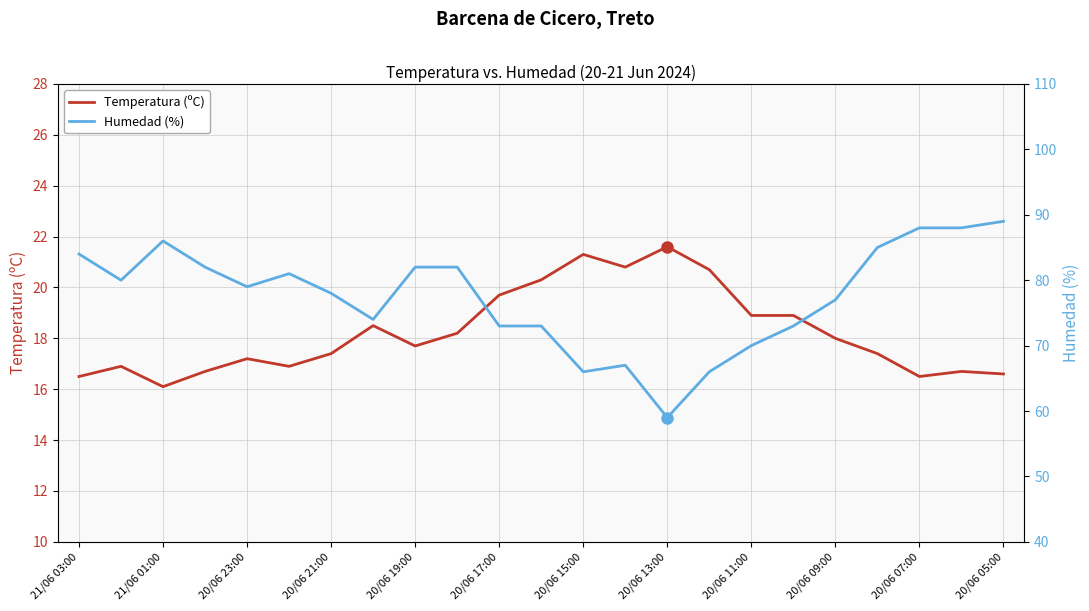

Rank the series by their maximum value, from highest to lowest.

Humedad (%), Temperatura (ºC)